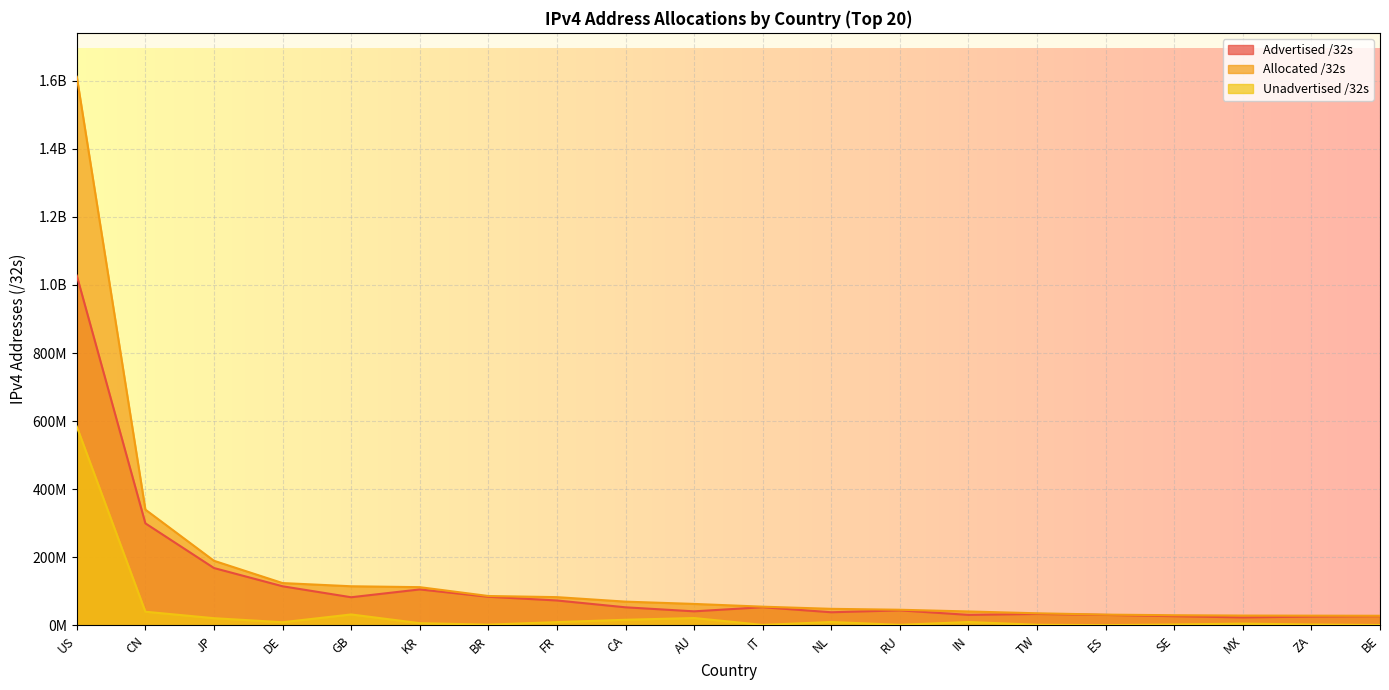

True or false: Advertised /32s and Allocated /32s cross at least once.

False